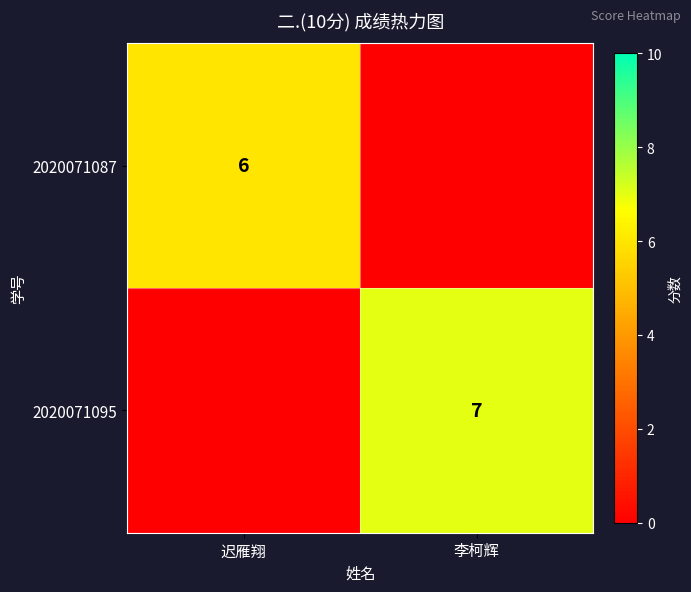

Which has a higher value, 李柯辉 or 迟雁翔?

迟雁翔